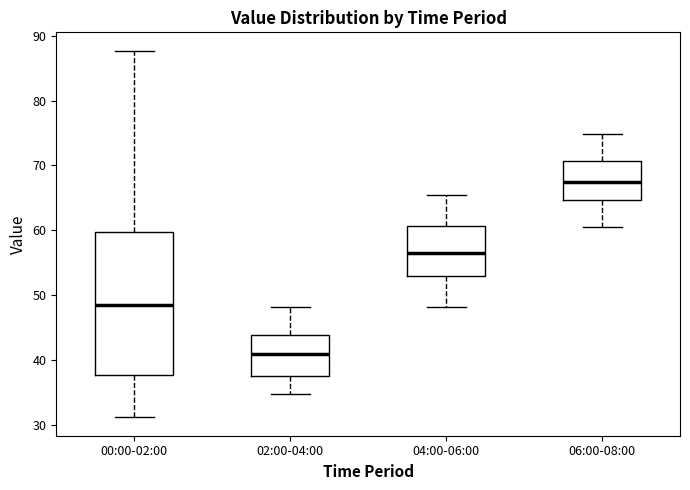

Where is the upper edge of the box for 00:00-02:00 on the y-axis? The values are not printed on the chart, so give them approximately, as read against the axis.

60